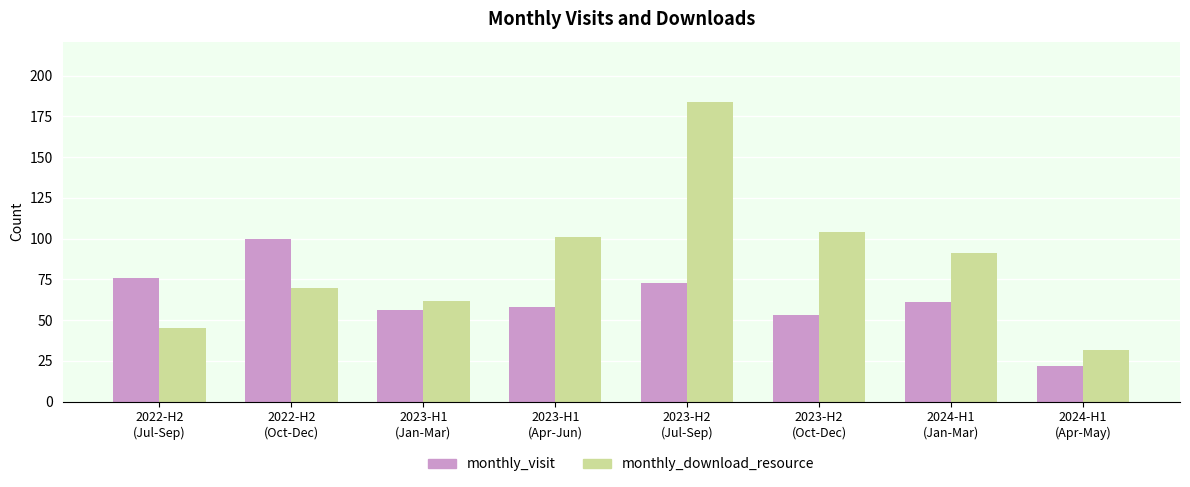

What is the total value across all series at 2022-H2
(Oct-Dec)?

170